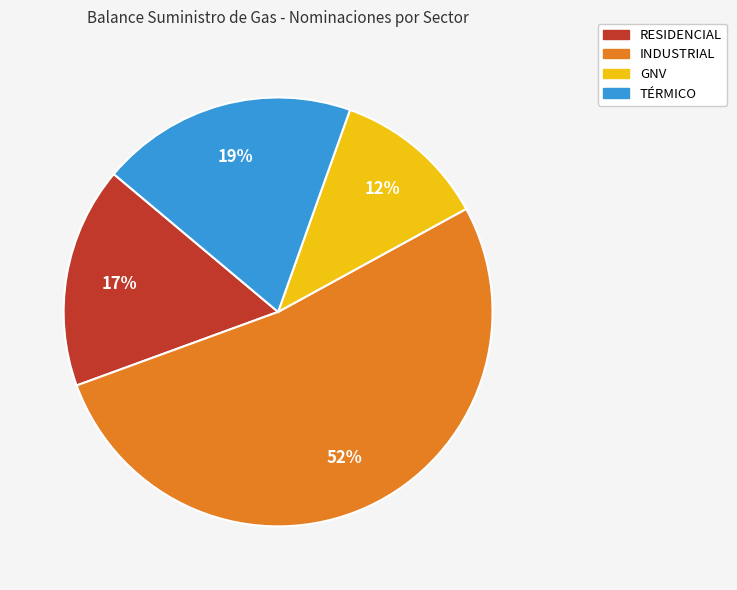

Combined, do TÉRMICO and GNV account for over 50%?

No